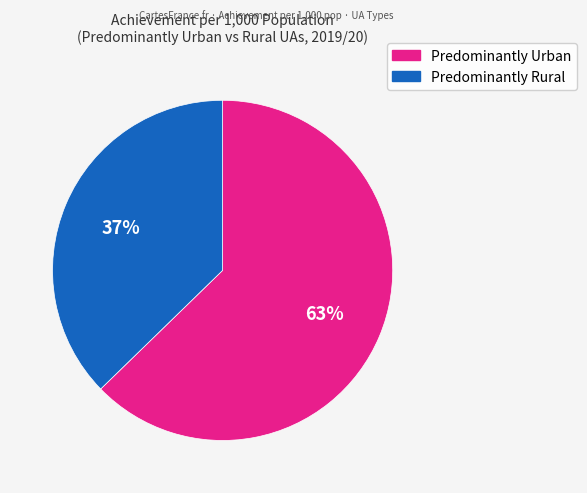

To the nearest percent, what is the average slice percentage?

50%